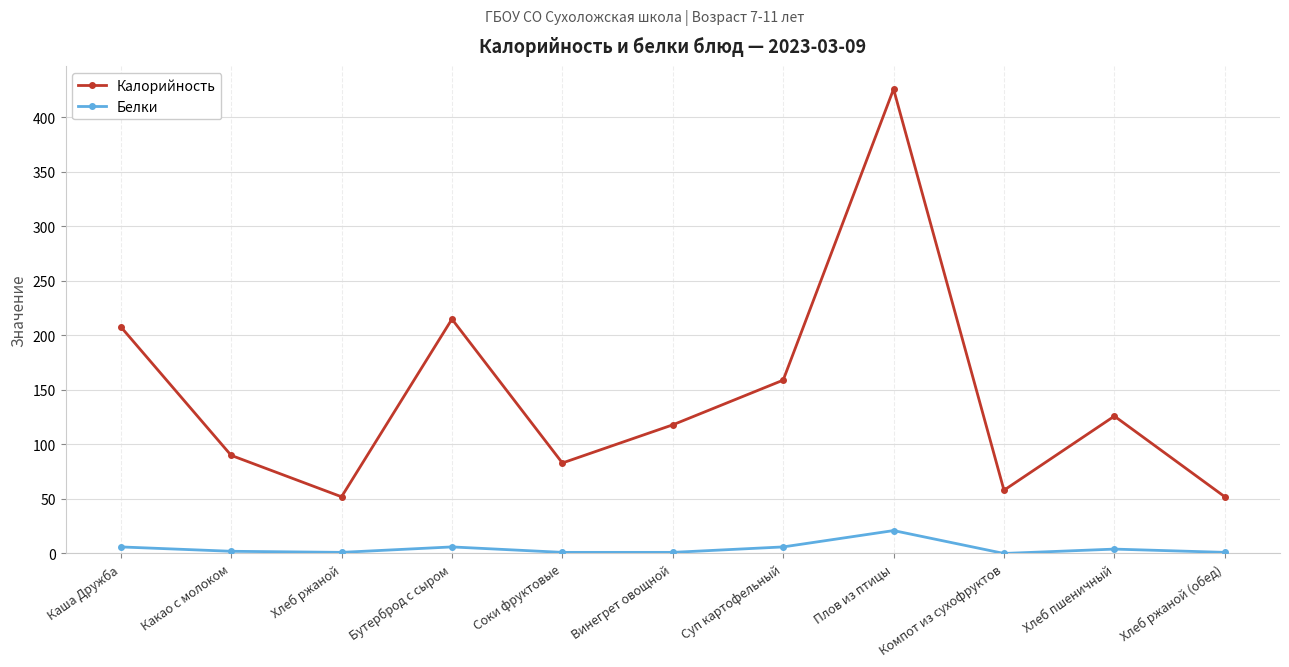

At how many categories does at least one series exceed 157?

4